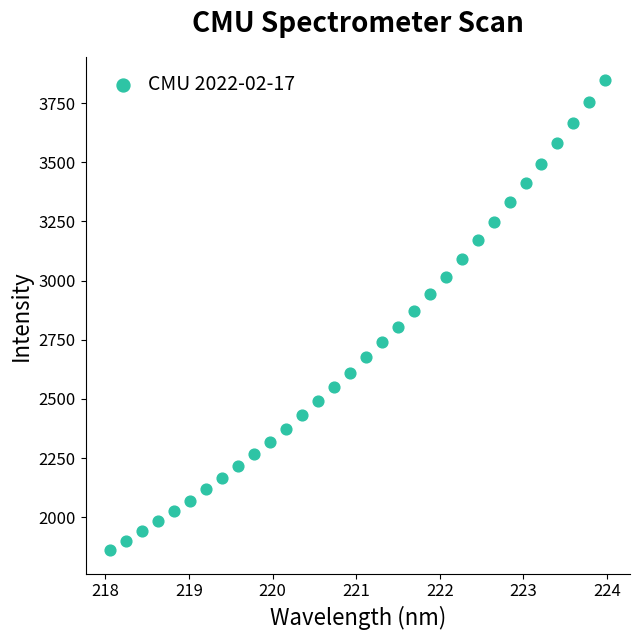

How many data points are displayed?

32